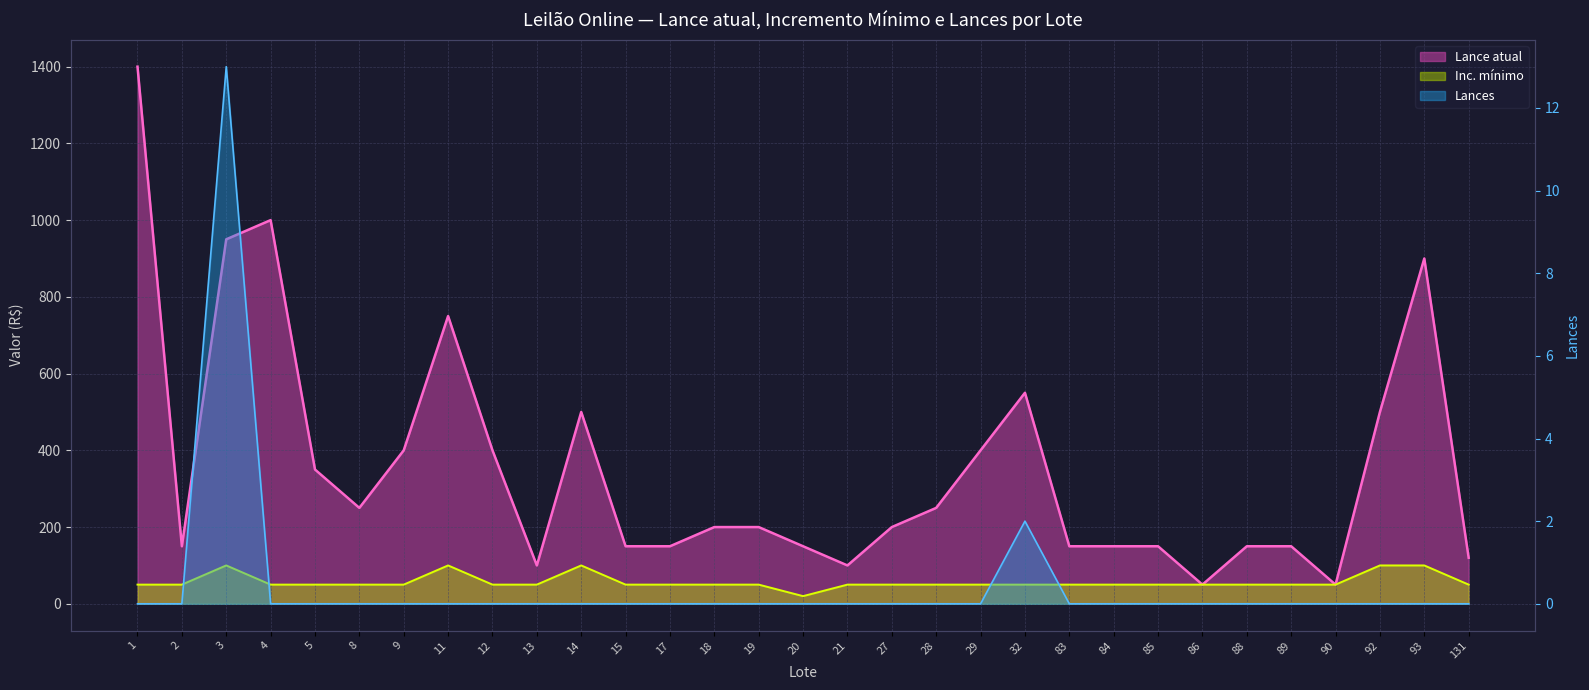

What are all the series names shown in the legend?

Lance atual, Inc. mínimo, Lances